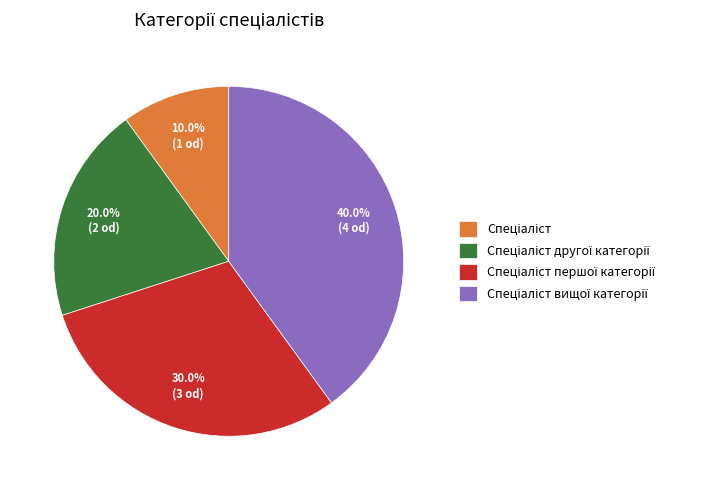

Is there a majority slice in this chart?

No